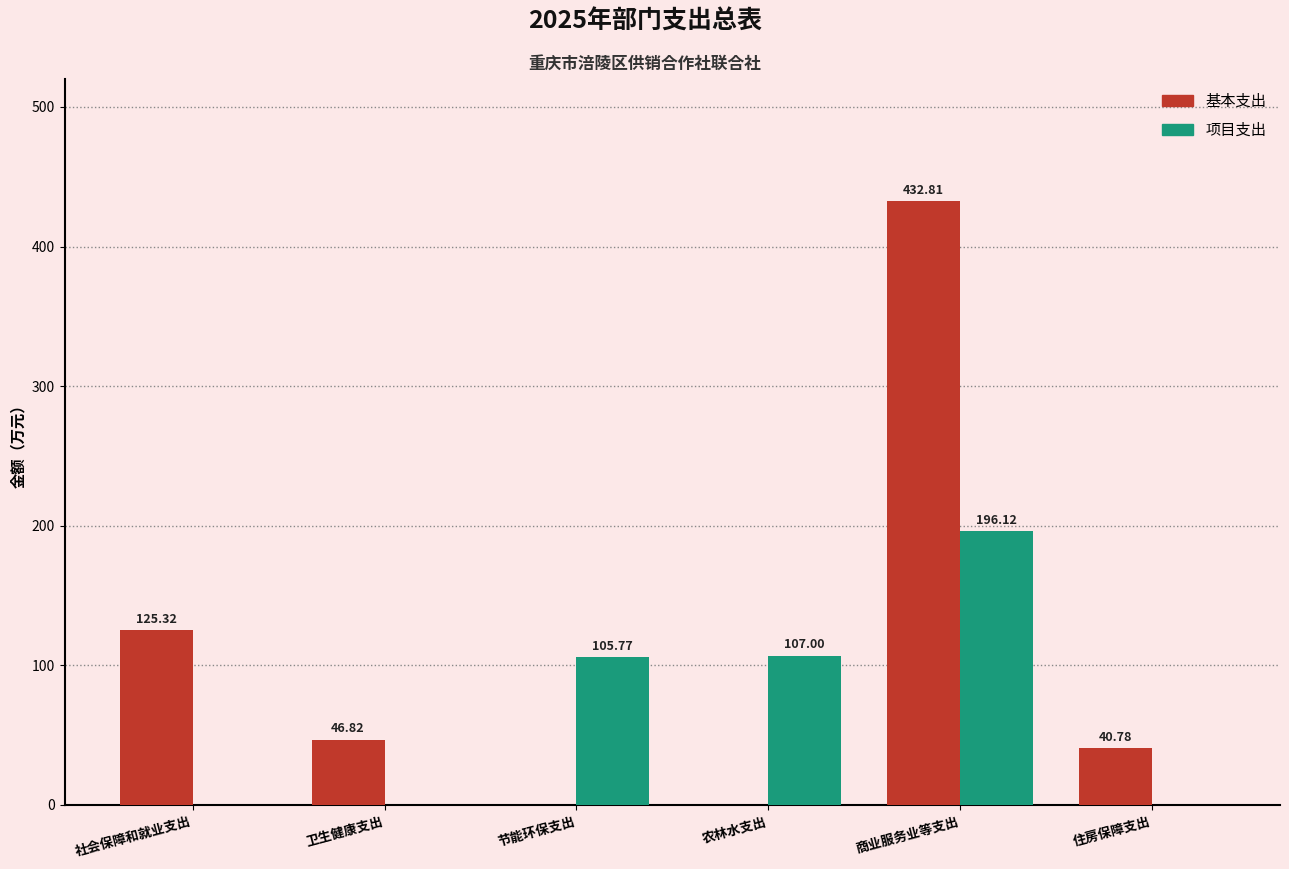

Between 卫生健康支出 and 农林水支出, which series saw the biggest shift?

项目支出